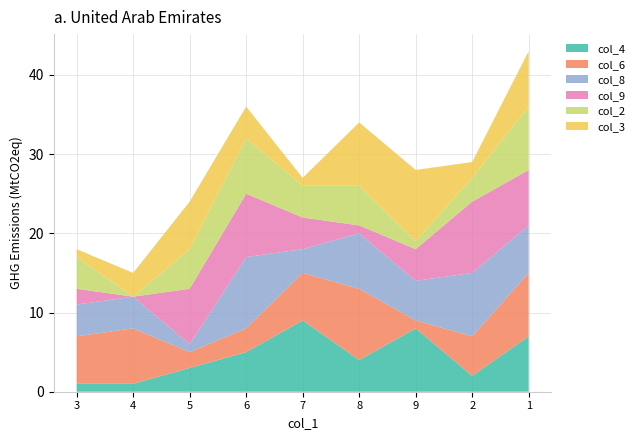

Reading left to right, transcribe all the data shown in this chart.

col_4: 3=1	4=1	5=3	6=5	7=9	8=4	9=8	2=2	1=7
col_6: 3=6	4=7	5=2	6=3	7=6	8=9	9=1	2=5	1=8
col_8: 3=4	4=4	5=1	6=9	7=3	8=7	9=5	2=8	1=6
col_9: 3=2	4=0	5=7	6=8	7=4	8=1	9=4	2=9	1=7
col_2: 3=4	4=0	5=5	6=7	7=4	8=5	9=1	2=3	1=8
col_3: 3=1	4=3	5=6	6=4	7=1	8=8	9=9	2=2	1=7